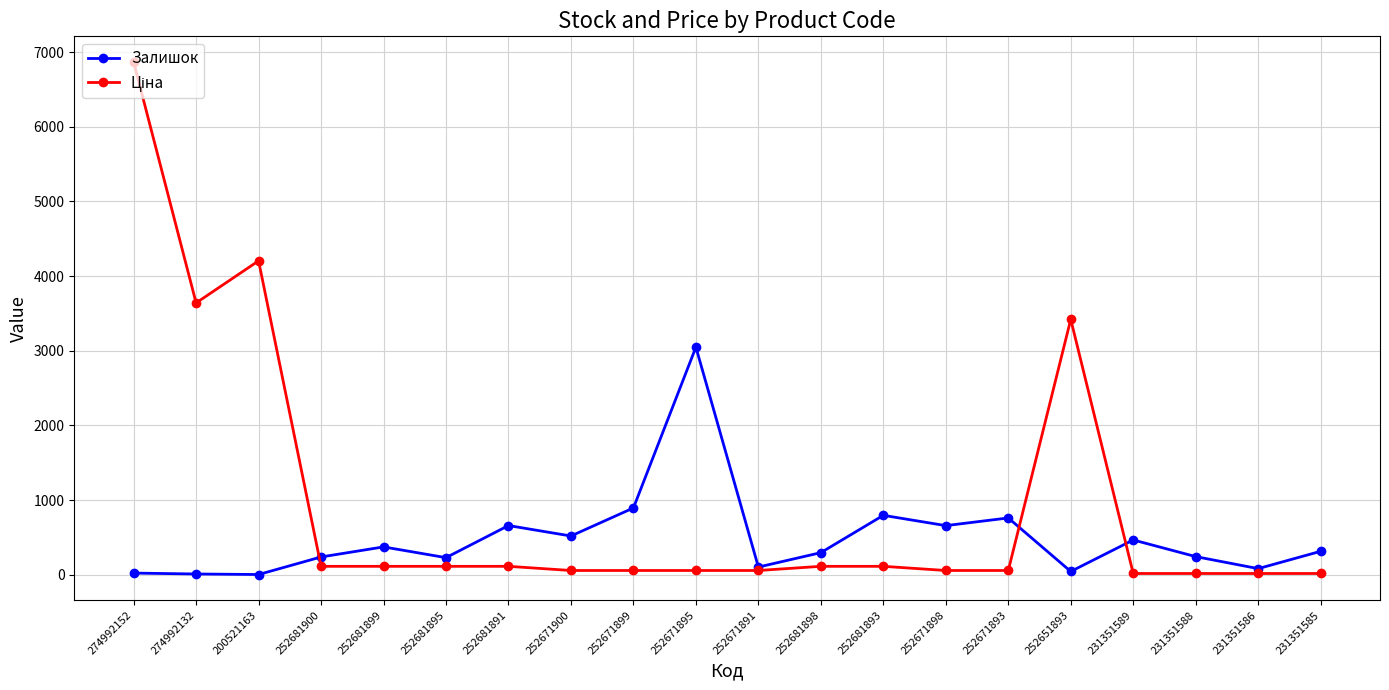

The Залишок series shows 1195.3 at 252671899. True or false?

False